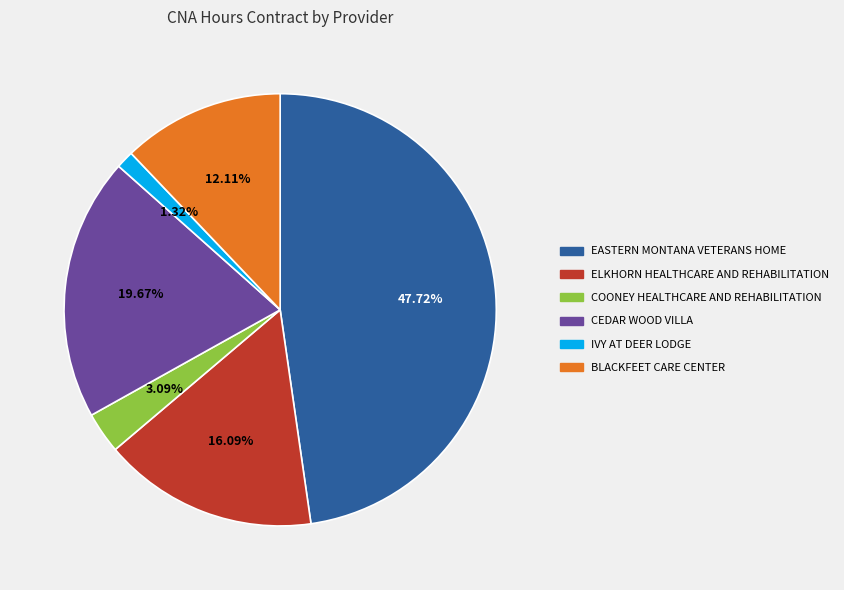

Count the number of slices in the pie.

6